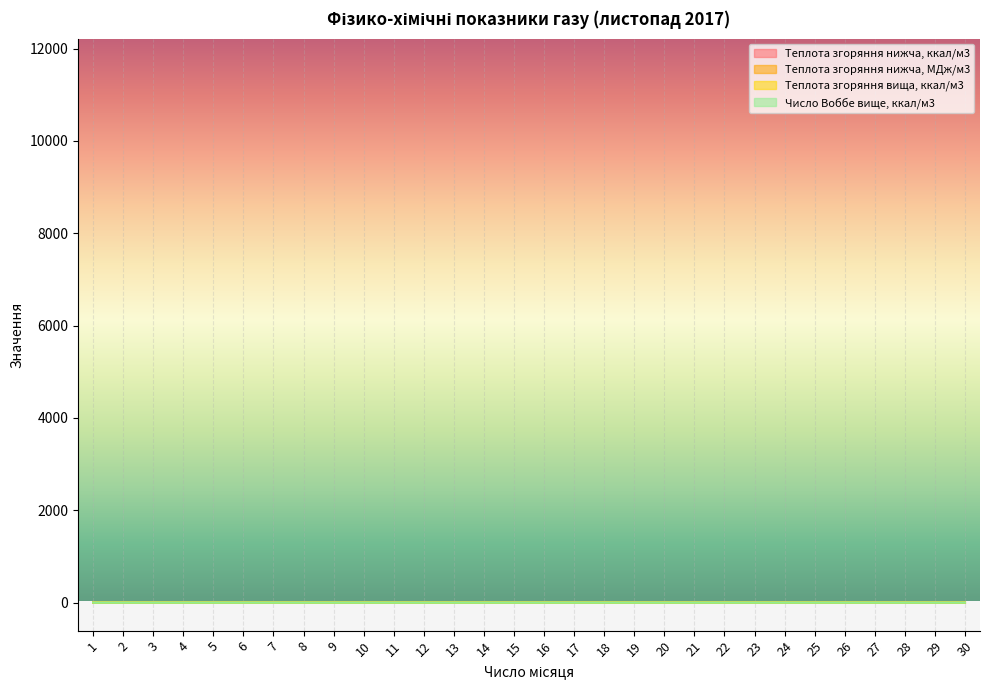

Does the chart display data point markers on the line(s)?

No